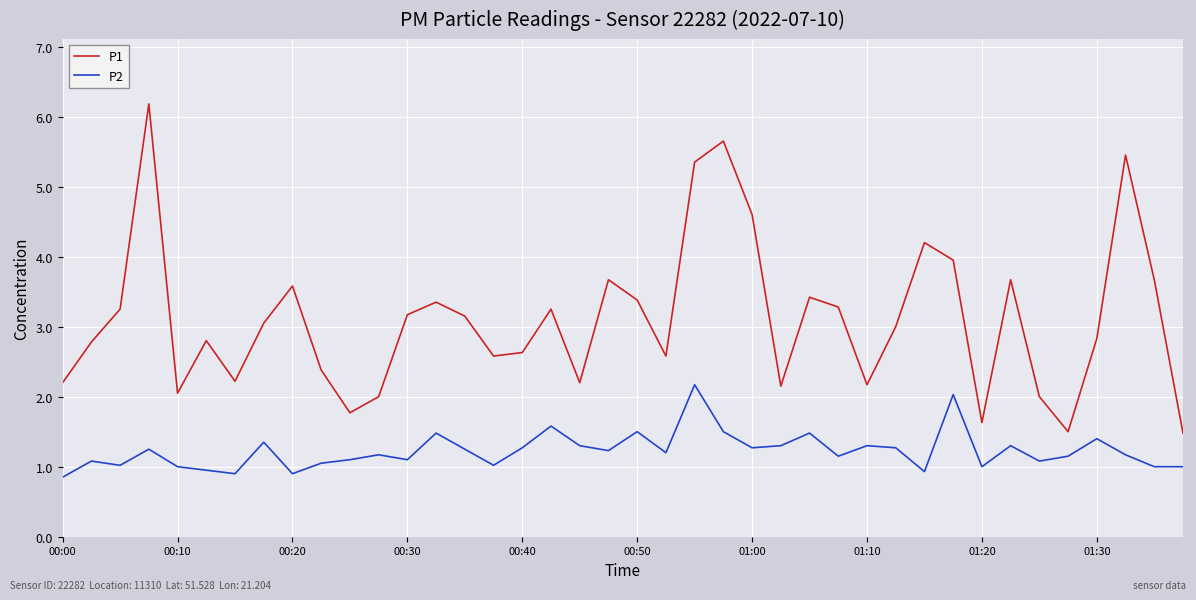

True or false: P1 and P2 cross at least once.

False